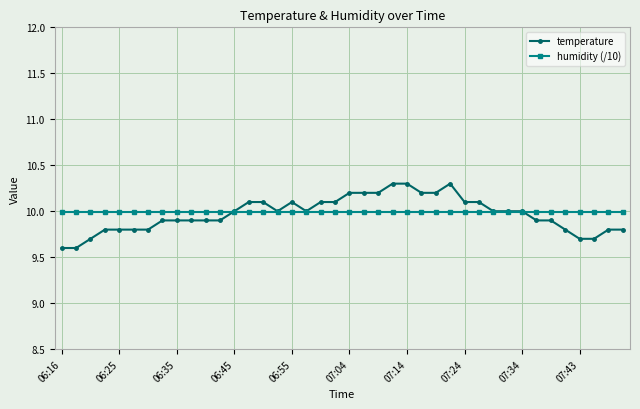

Does the chart display data point markers on the line(s)?

Yes